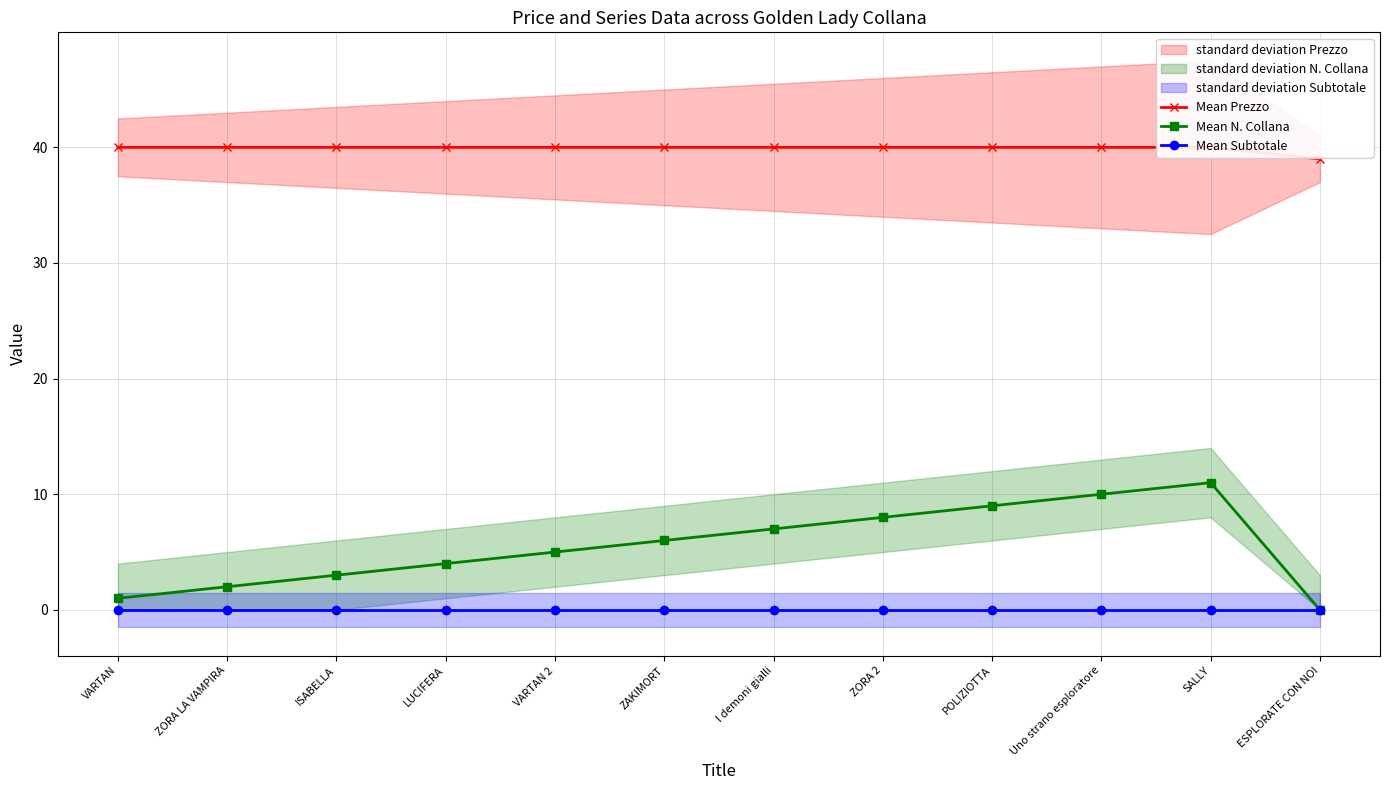

How many values in the Mean Prezzo series are below 40?

1